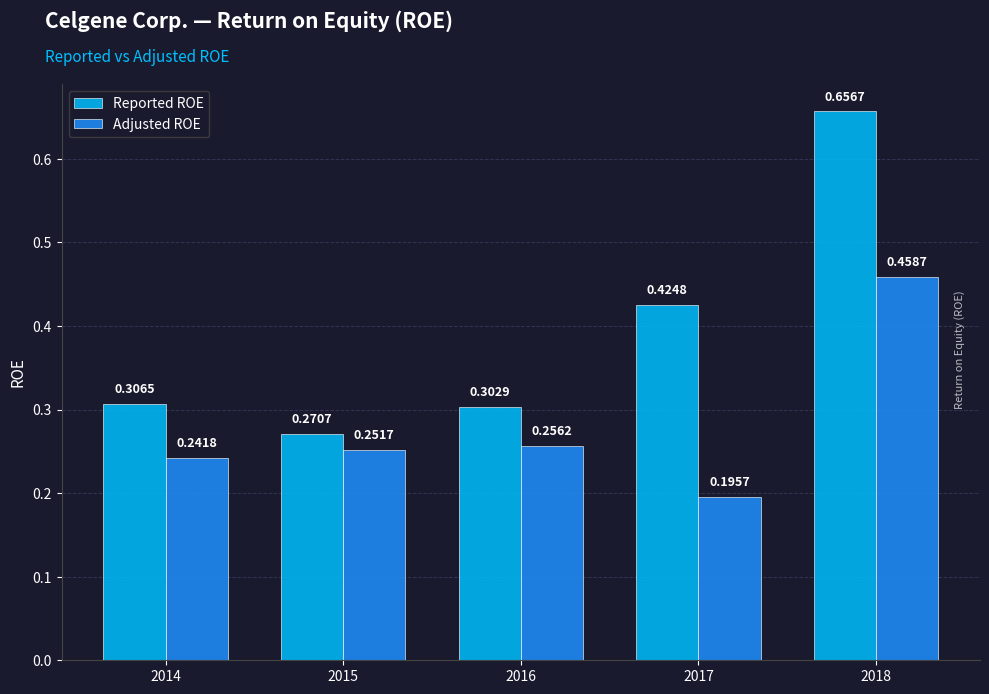

Count the Reported ROE values in the range 0 to 1.

5